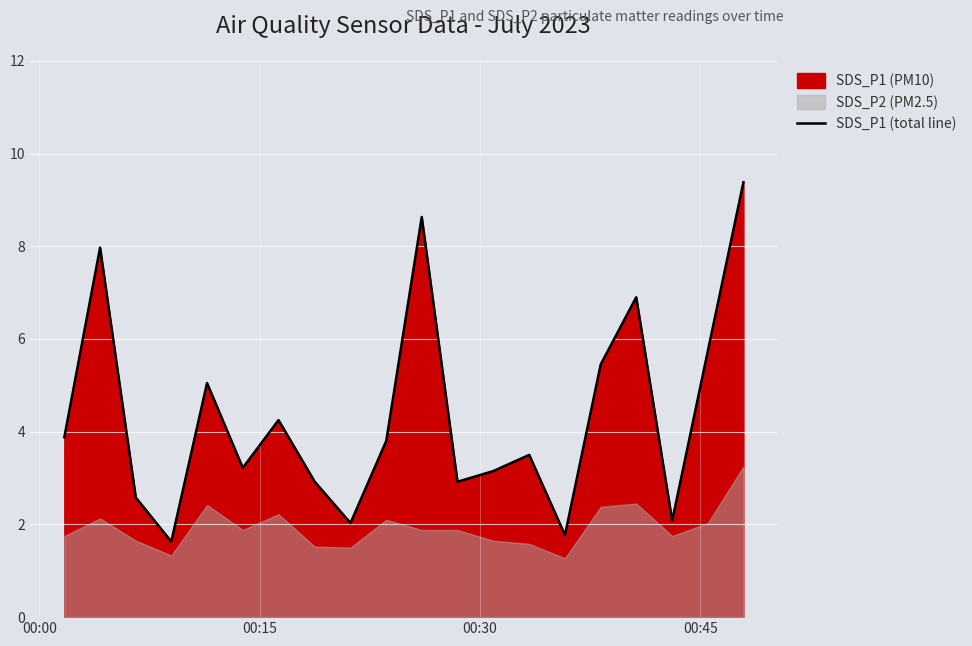

Reading left to right, transcribe all the data shown in this chart.

3.9	8.0	2.6	1.6	5.0	3.2	4.2	2.9	2.0	3.8	8.6	2.9	3.1	3.5	1.8	5.5	6.9	2.1	5.8	9.4